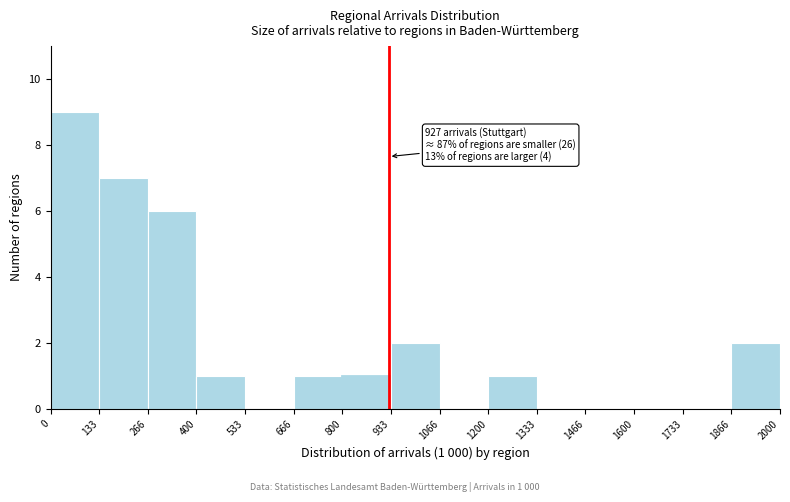

Over which range of the x-axis is the bar tallest?

0 to 133